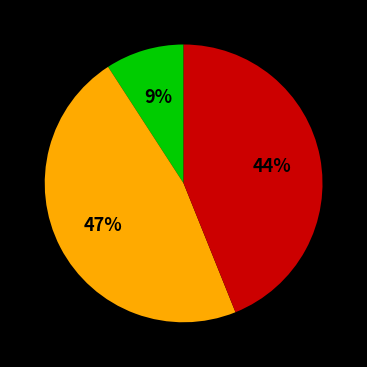

To the nearest percent, what is the difference between the largest and smallest slice percentages?

38%